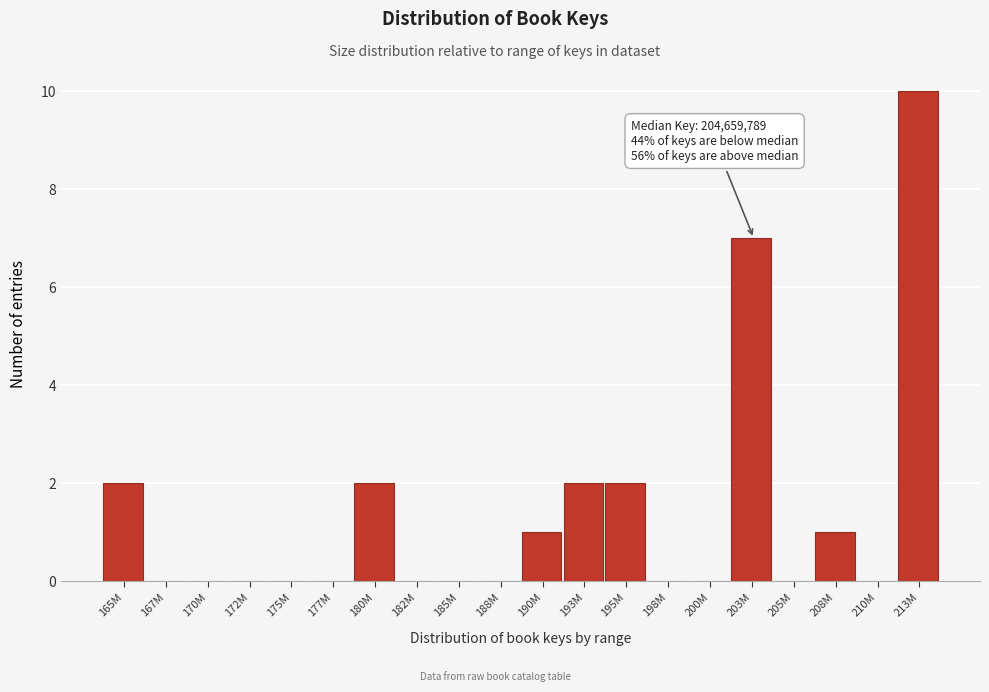

Reading left to right, list all the values displayed in this chart.

165M=2	167M=0	170M=0	172M=0	175M=0	177M=0	180M=2	182M=0	185M=0	188M=0	190M=1	193M=2	195M=2	198M=0	200M=0	203M=7	205M=0	208M=1	210M=0	213M=10